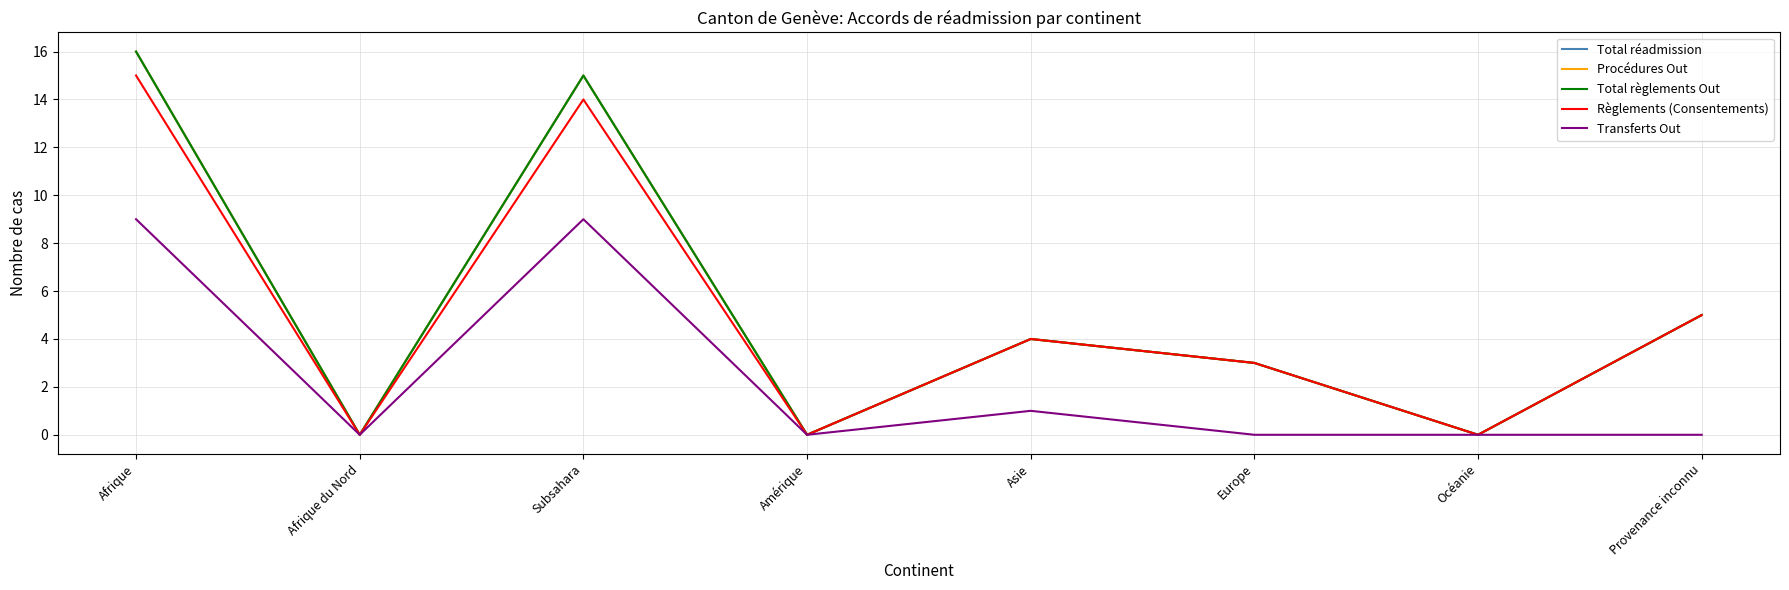

Does the chart display data point markers on the line(s)?

No